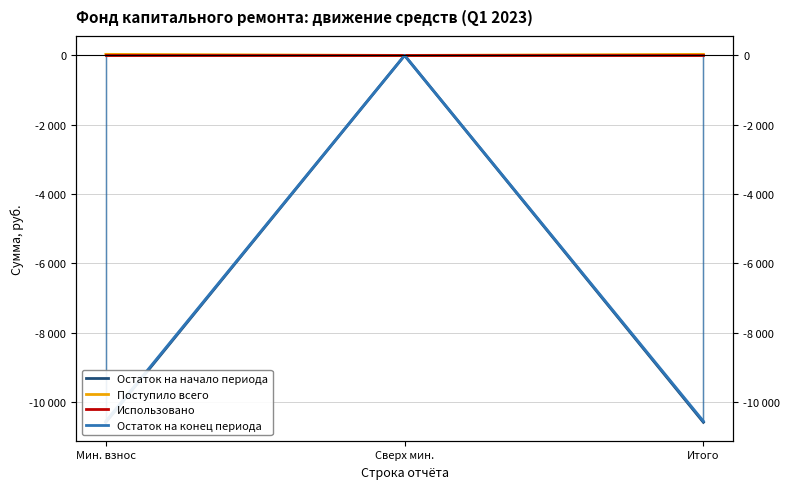

How many data points does each series have?

3